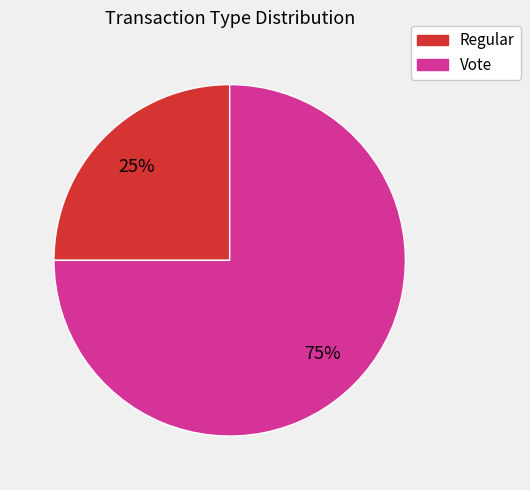

To the nearest percent, what is the combined percentage of Regular and Vote?

100%